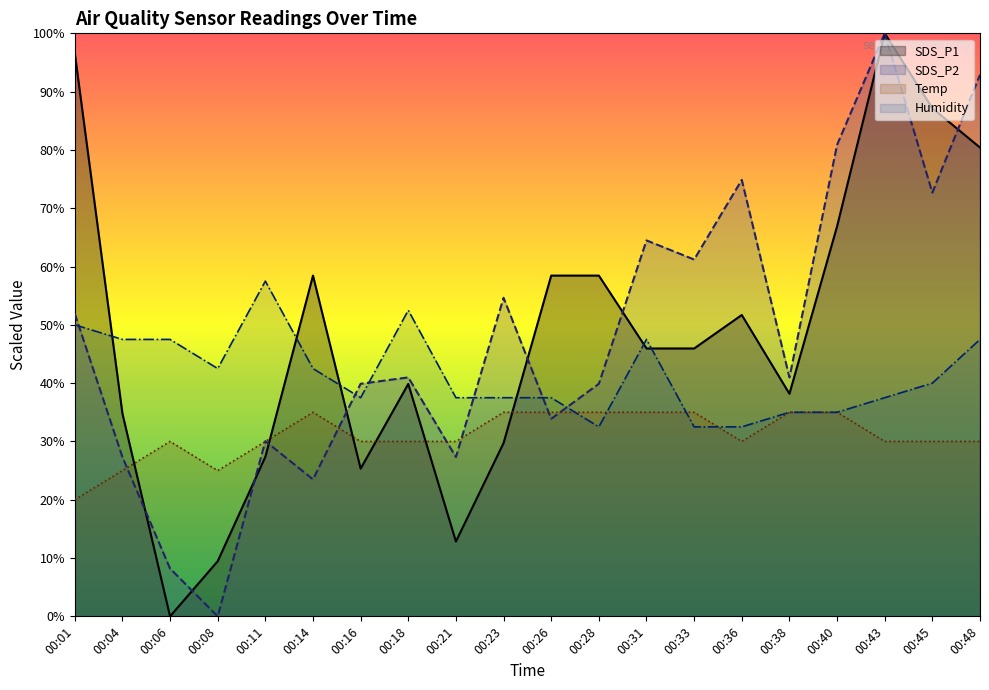

How many distinct data groups are displayed?

4